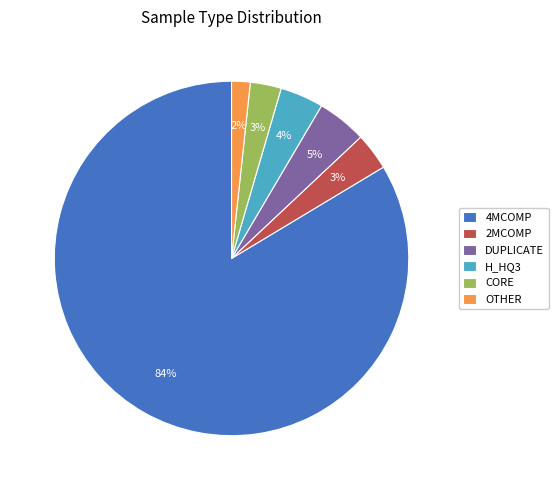

What is the smallest slice in the pie chart?

OTHER